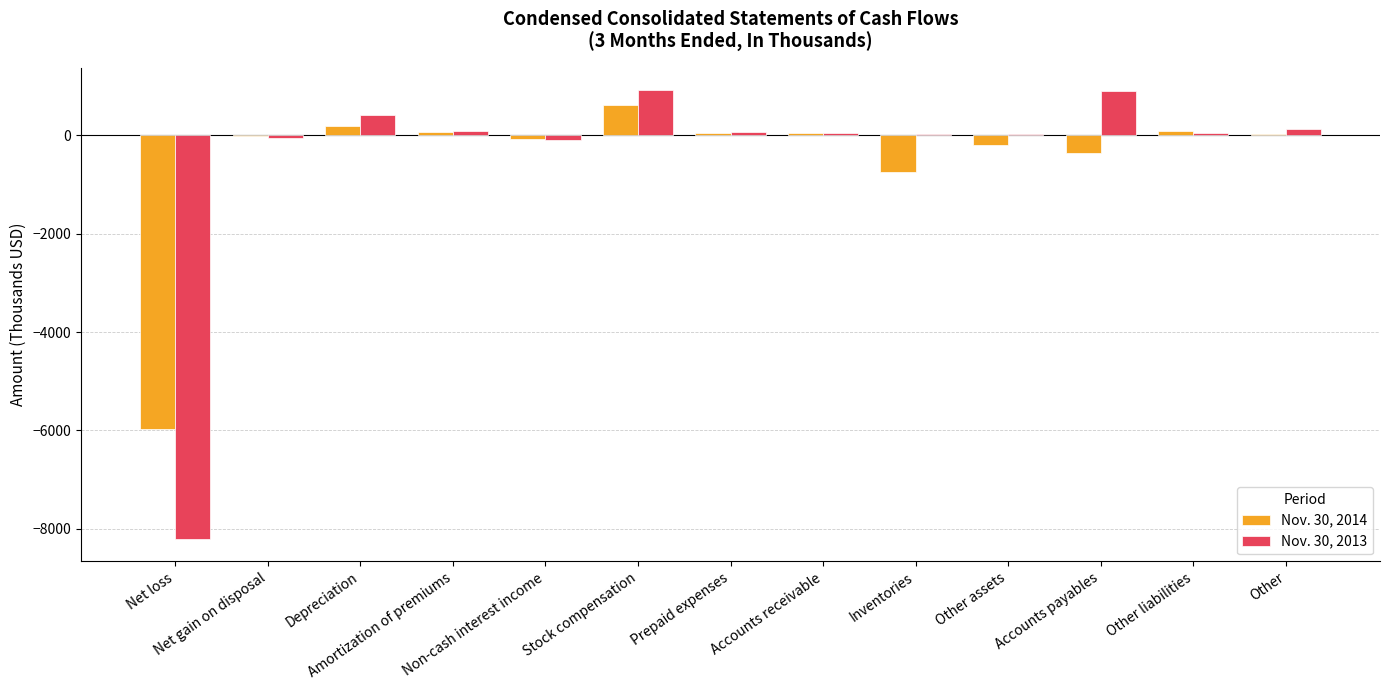

What is the difference between the Nov. 30, 2014 values at Other and Accounts payables?

373